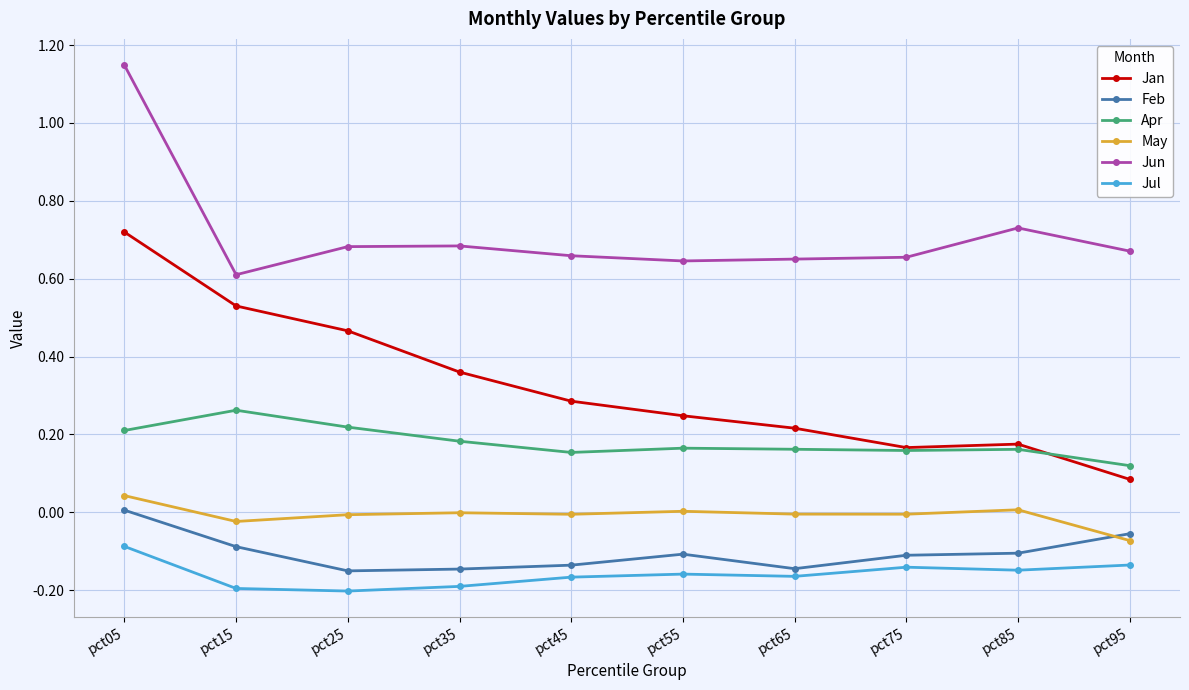

True or false: Jun and Jan cross at least once.

False